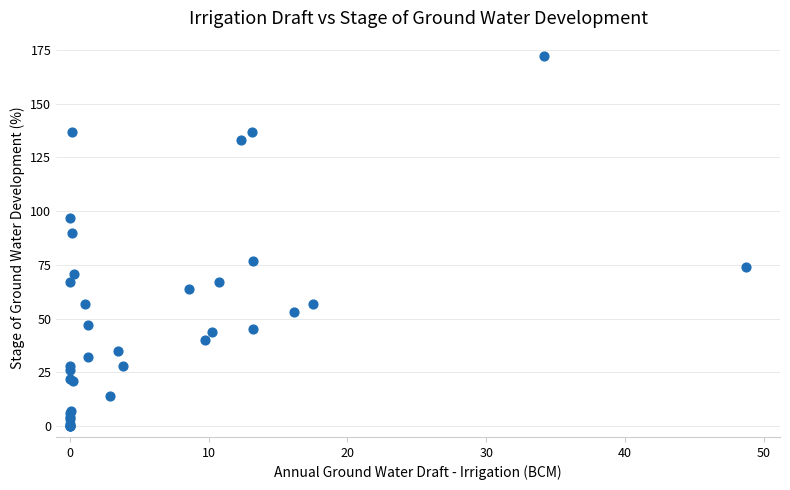

What Y value in the scatter plot is closest to 86?

90.0